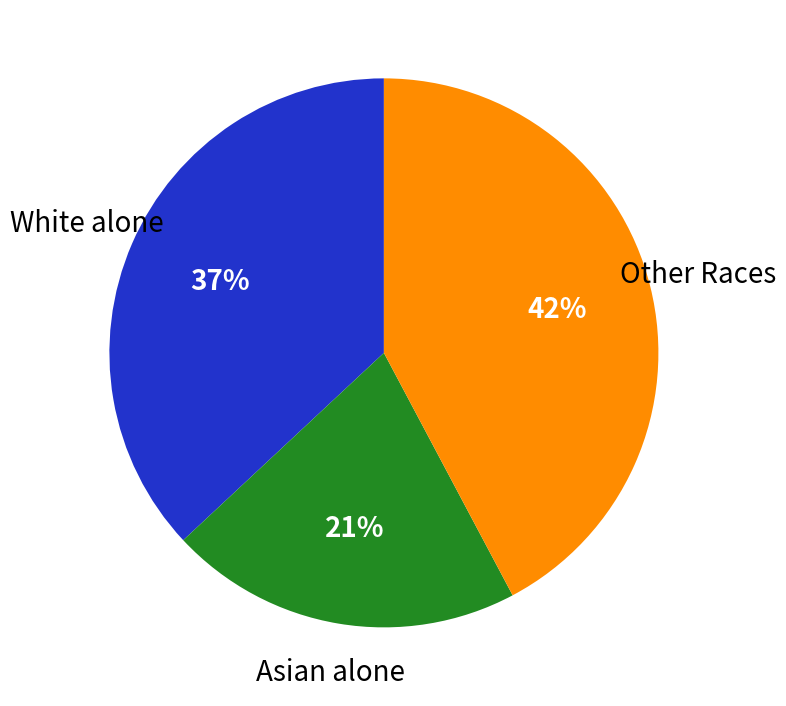

Does any single category account for the majority?

No